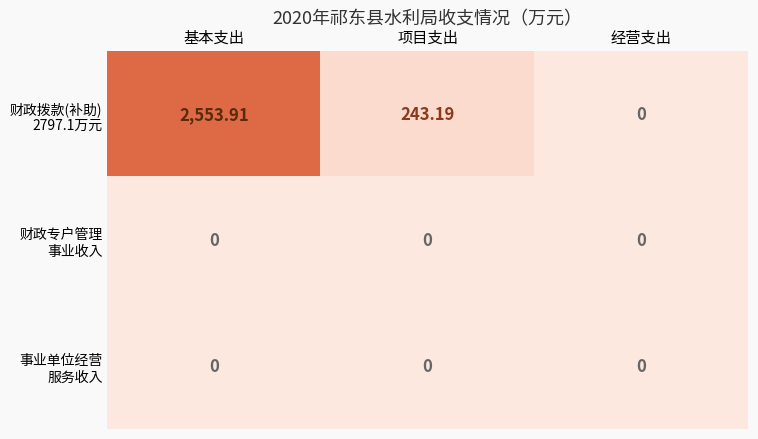

At which category is the sum across all series the highest?

基本支出